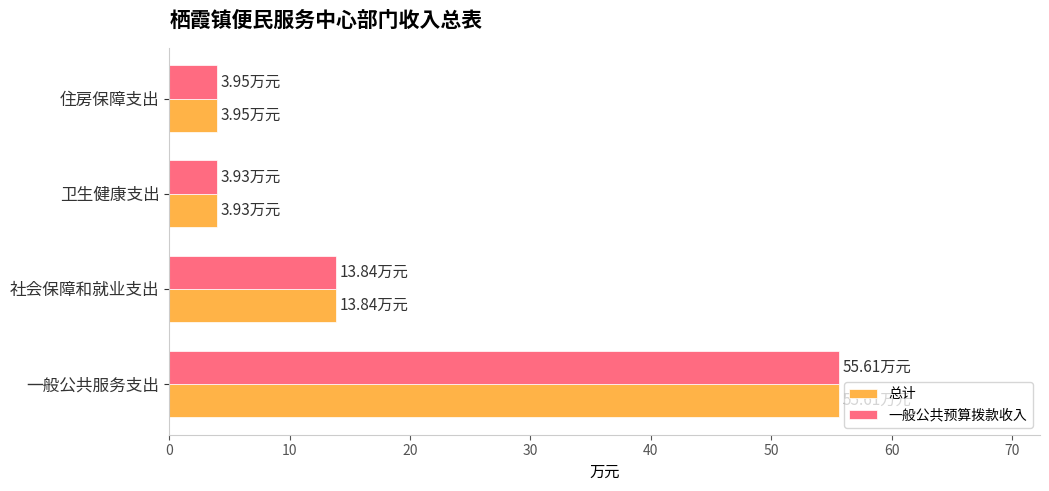

What is the difference between the second highest and minimum values in the 一般公共预算拨款收入 series?

9.9